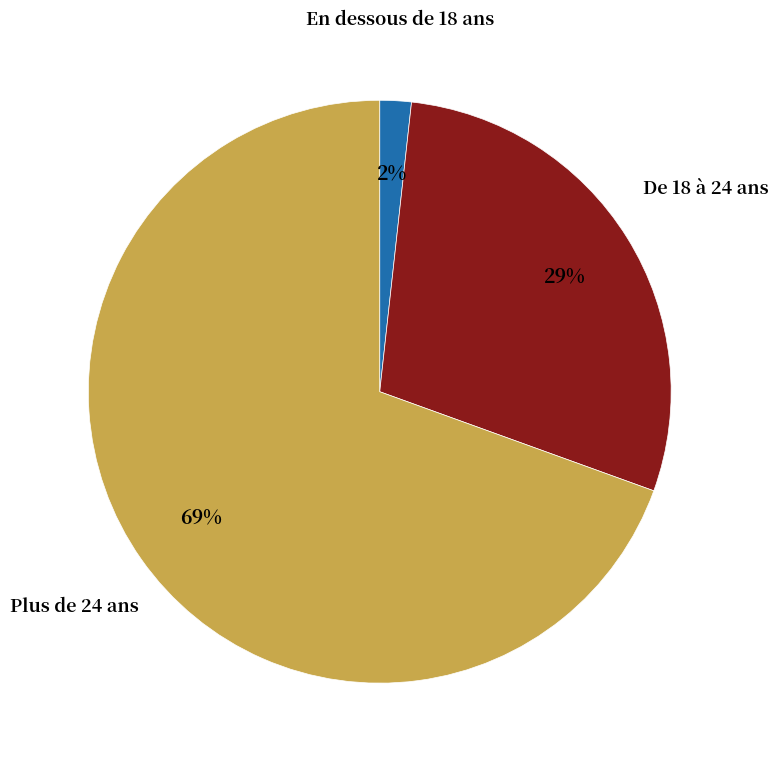

Count the number of slices in the pie.

3